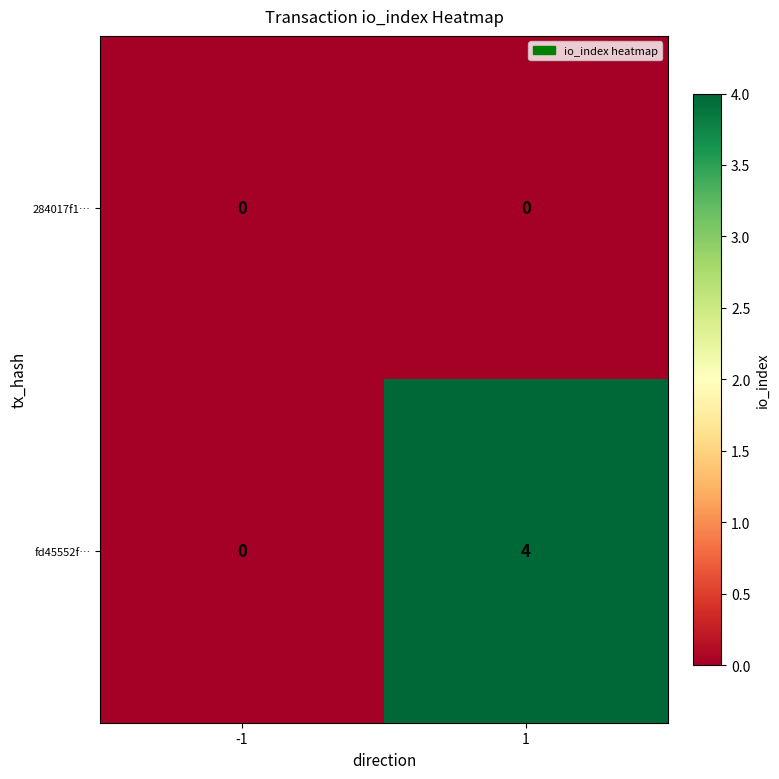

Reading right to left, transcribe all the data shown in this chart.

284017f1…: 0	0
fd45552f…: 4	0